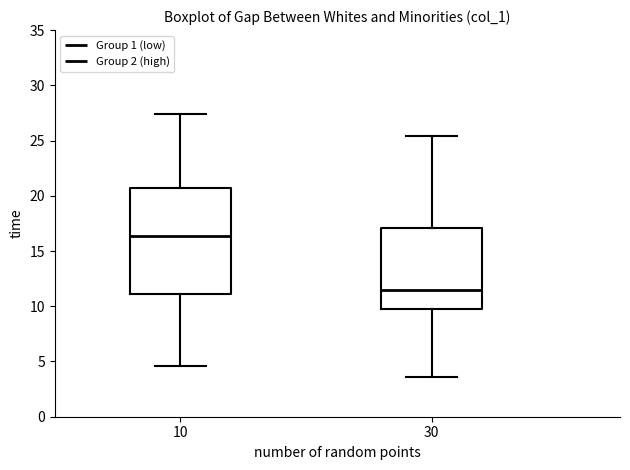

Which box has the lowest median line?

30